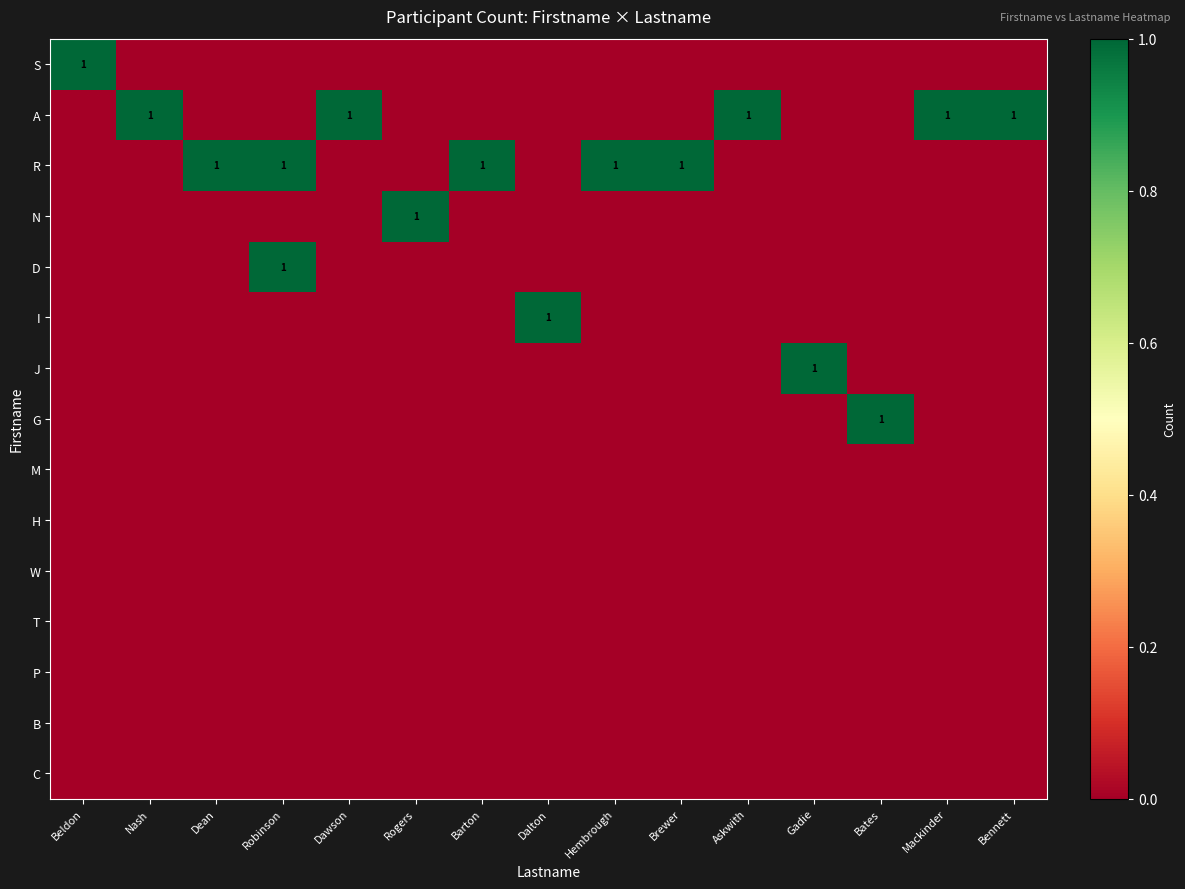

Is the value of C at Rogers greater than the value of R at Bates?

No